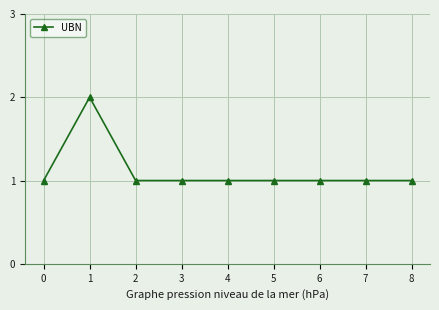

True or false: the data shows 0 at 5.

False